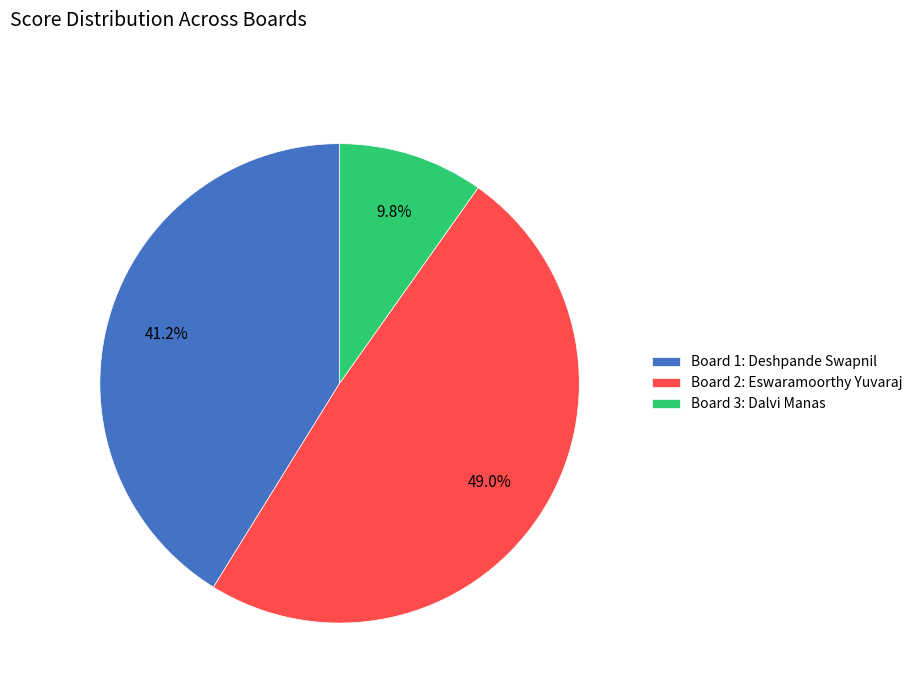

Which category has the smallest portion of the pie?

Board 3: Dalvi Manas